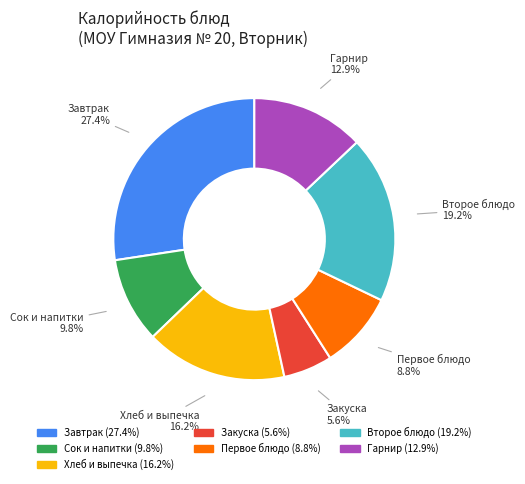

Count the number of slices in the pie.

7